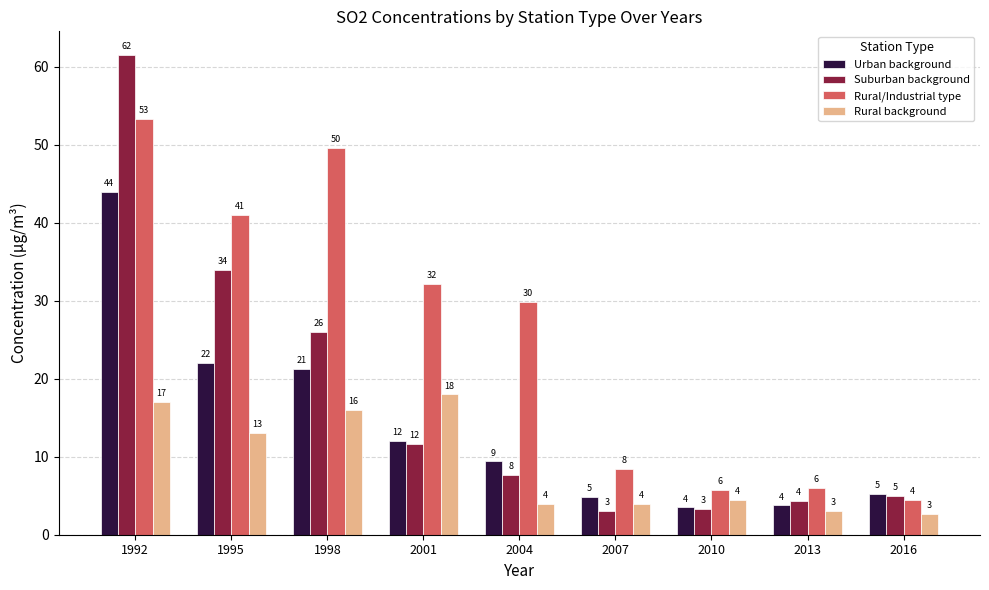

Is the value of Urban background at 2001 greater than the value of Rural background at 2016?

Yes